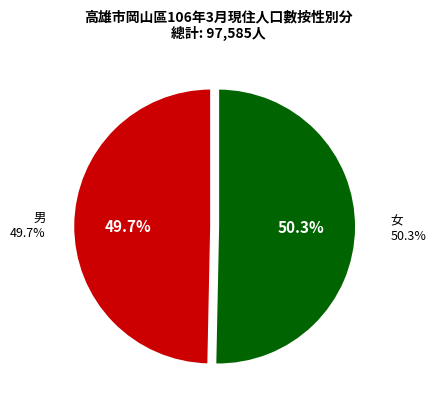

To the nearest percent, what is the difference between the largest and smallest slice percentages?

1%